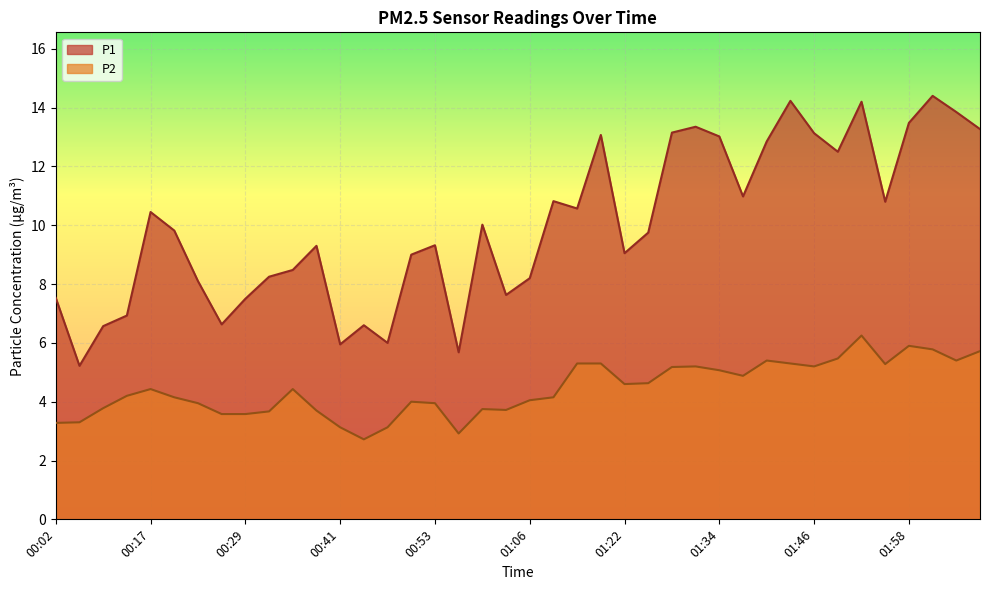

At which category is the sum across all series the highest?

01:52